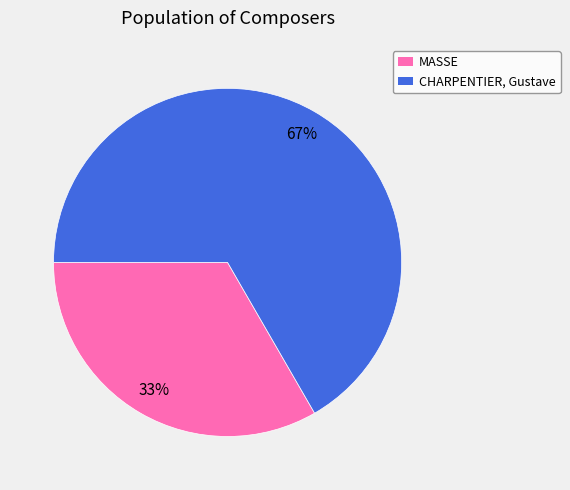

What is the smallest slice in the pie chart?

MASSE